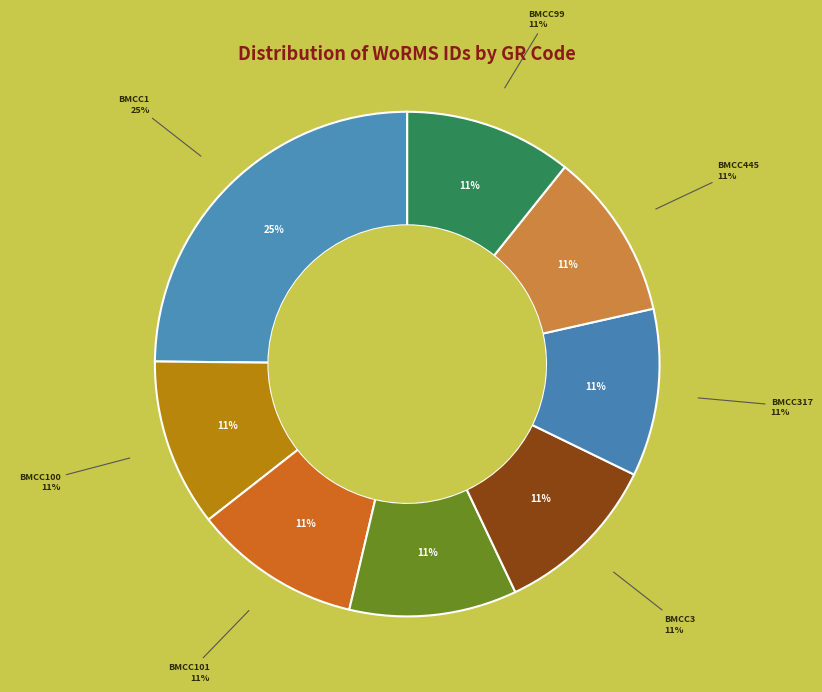

Does any single category account for the majority?

No